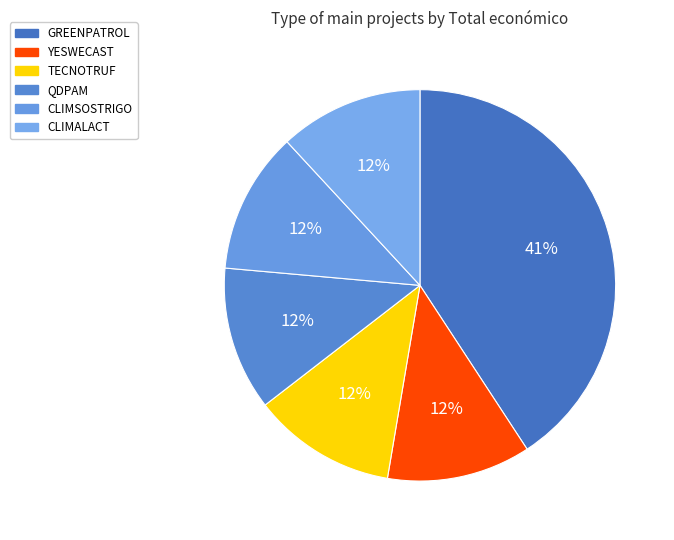

To the nearest percent, what percentage of the pie is TECNOTRUF?

12%